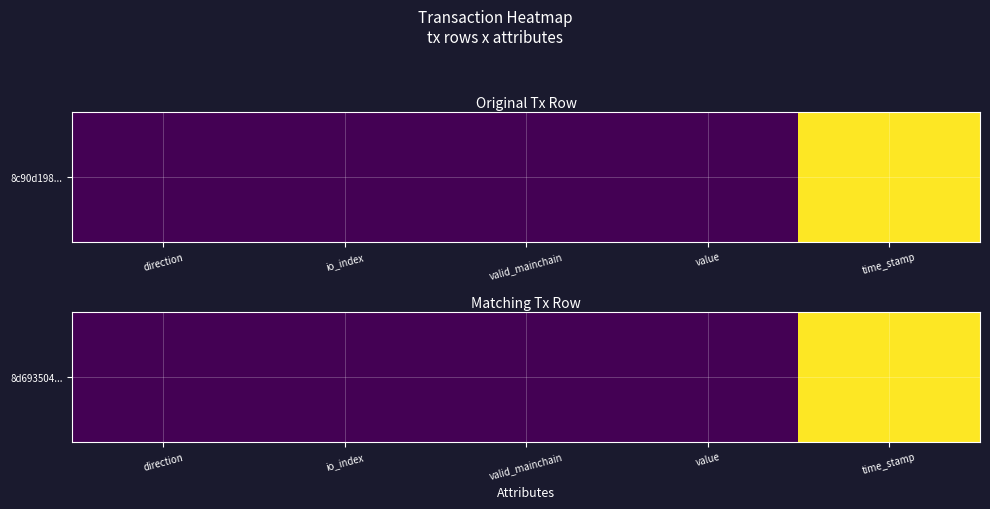

What is the change in value from io_index to time_stamp?

+1.0